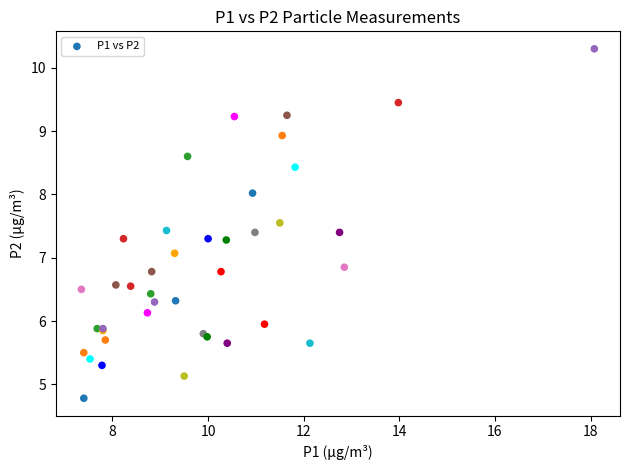

What Y value in the scatter plot is closest to 7?

7.1